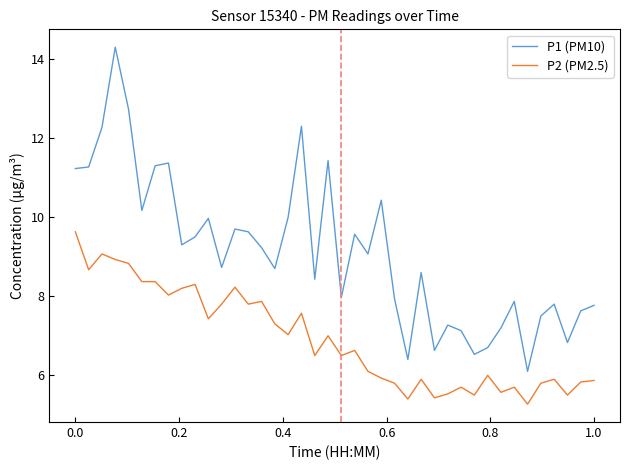

Which series has the largest range (max minus min)?

P1 (PM10)